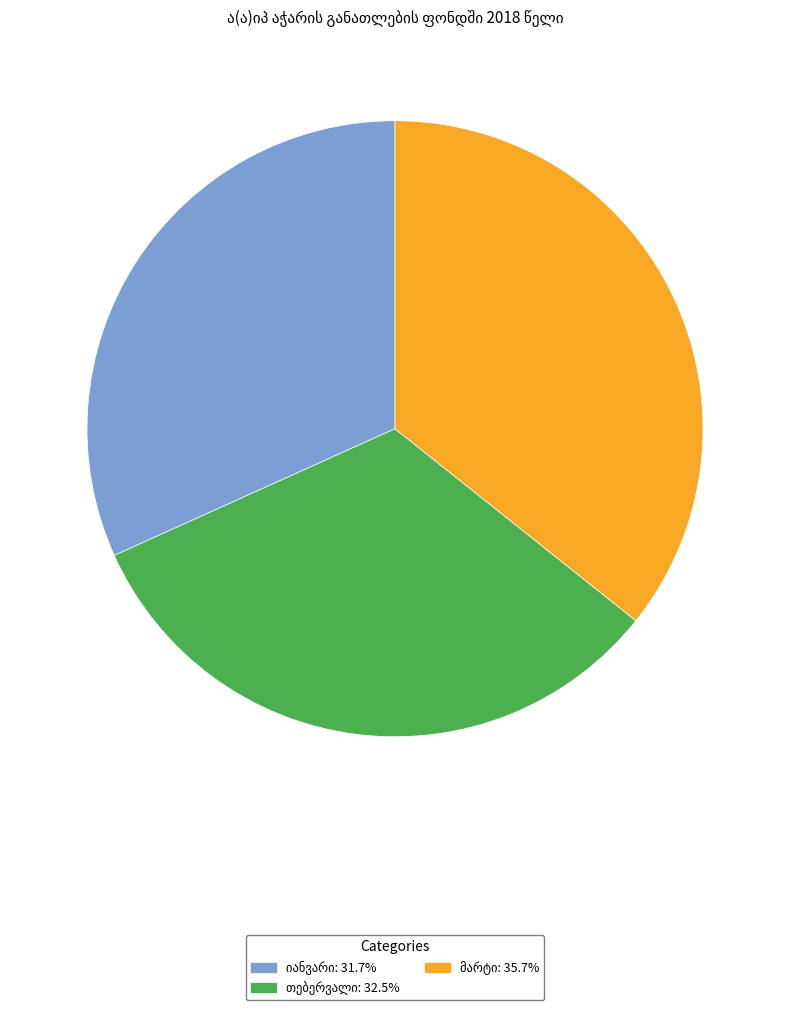

Count the number of slices in the pie.

3